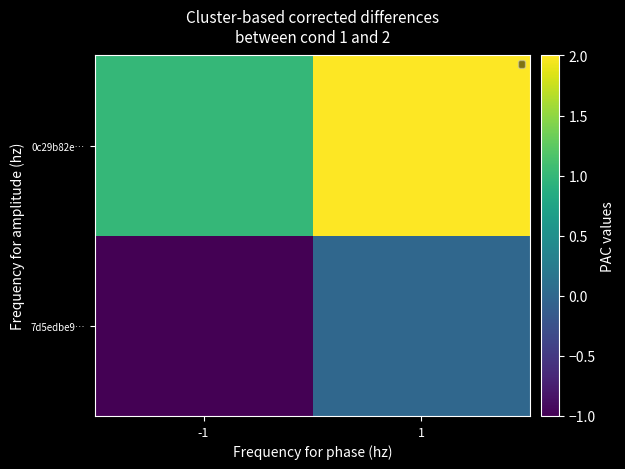

What is the smallest value displayed?

-1